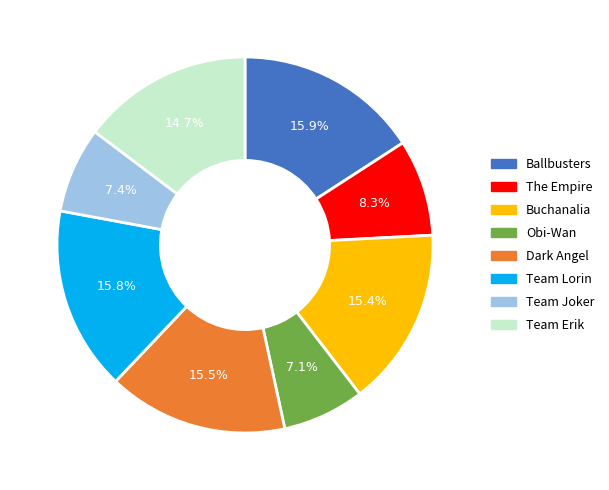

Is there any slice that represents more than half of the pie?

No